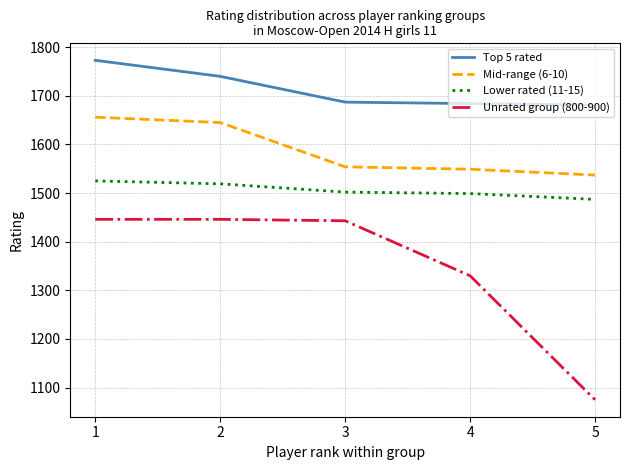

What is the approximate value of Top 5 rated at 1, to the nearest 10?

1770